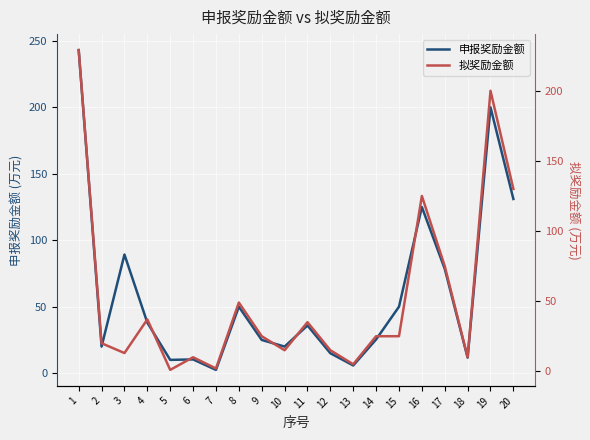

At which category does 拟奖励金额 reach its first local peak?

4